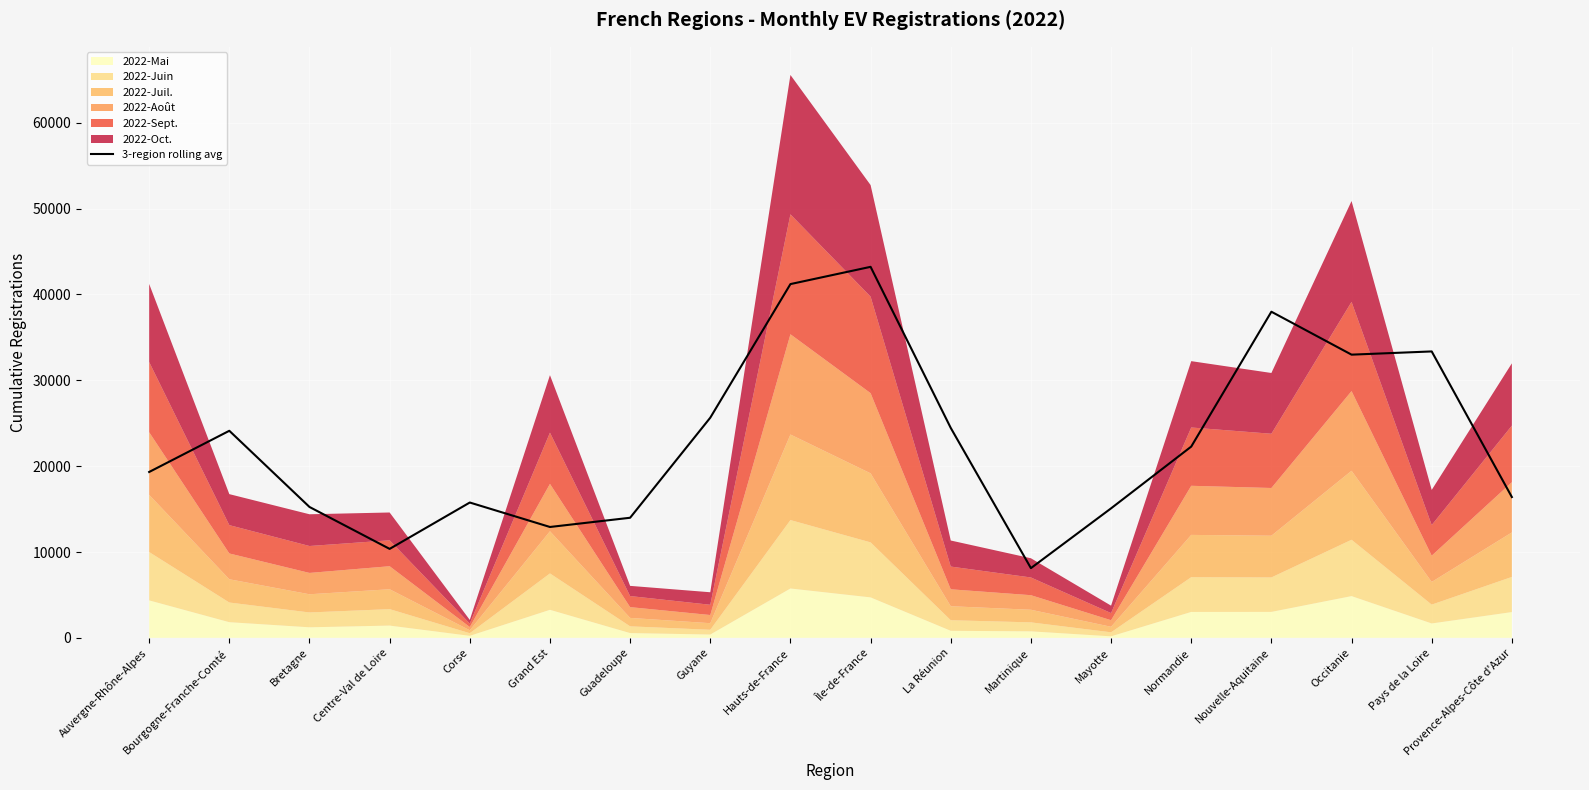

Which has a higher value, Occitanie or Normandie?

Occitanie